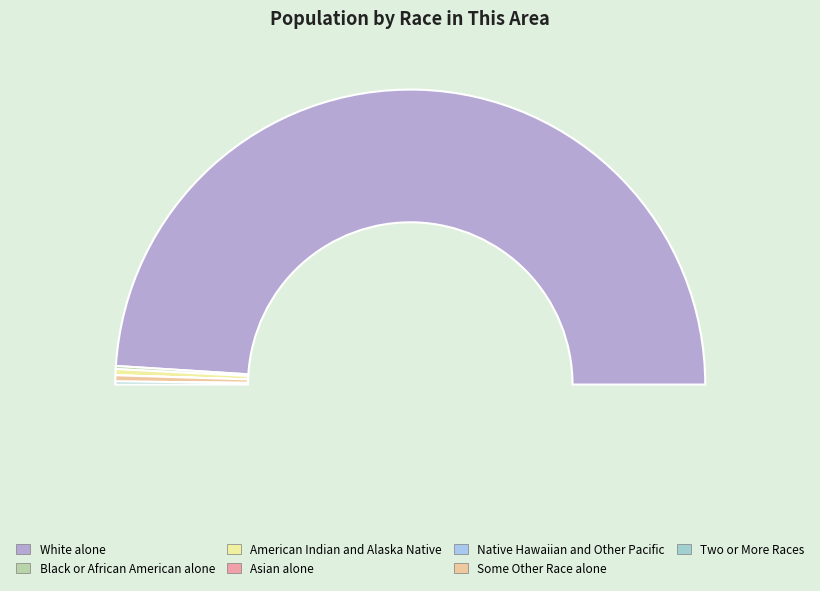

What percentage is NOT represented by Some Other Race alone?

99.3%